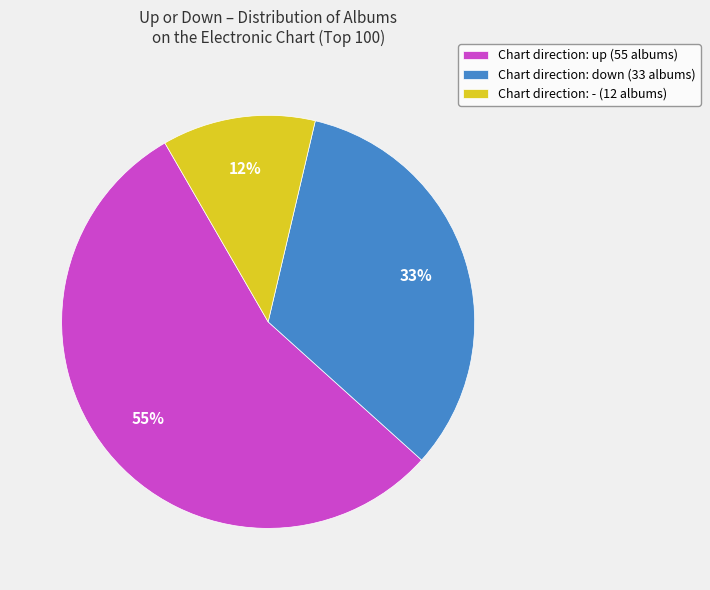

Does any single category account for the majority?

Yes